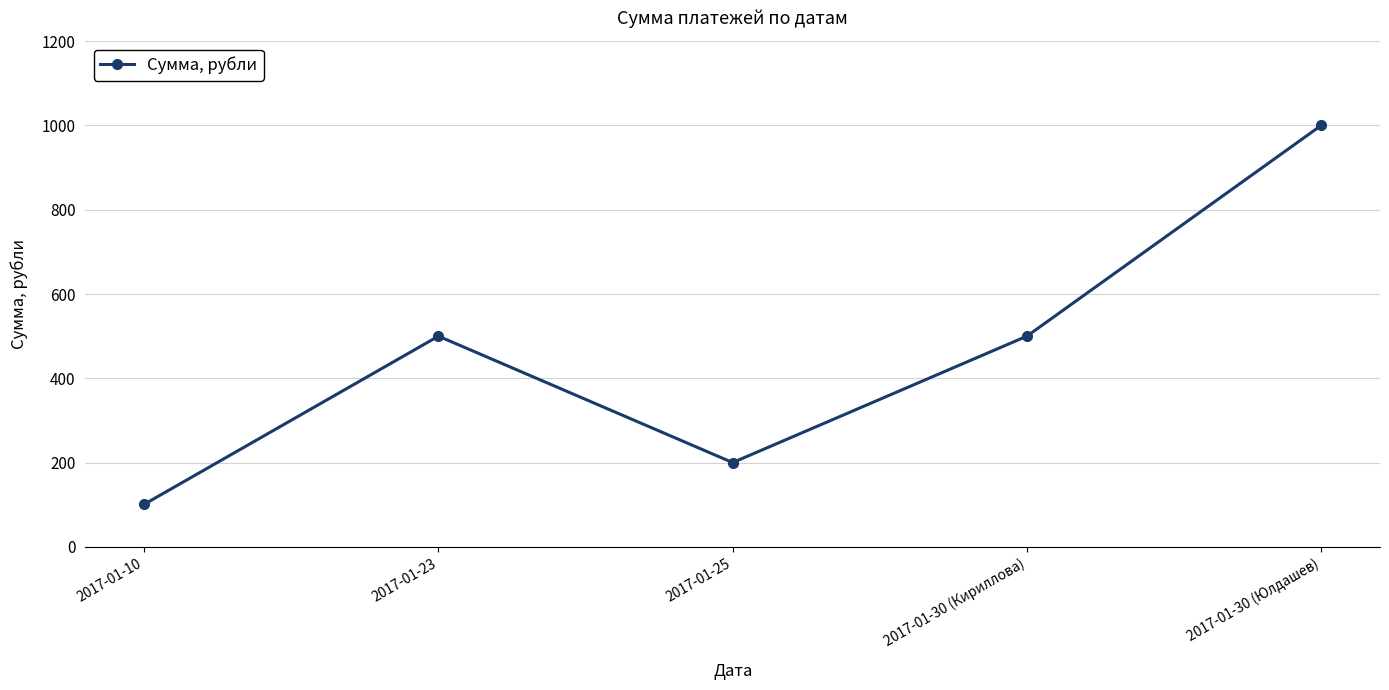

What is the approximate value at 2017-01-10?

101